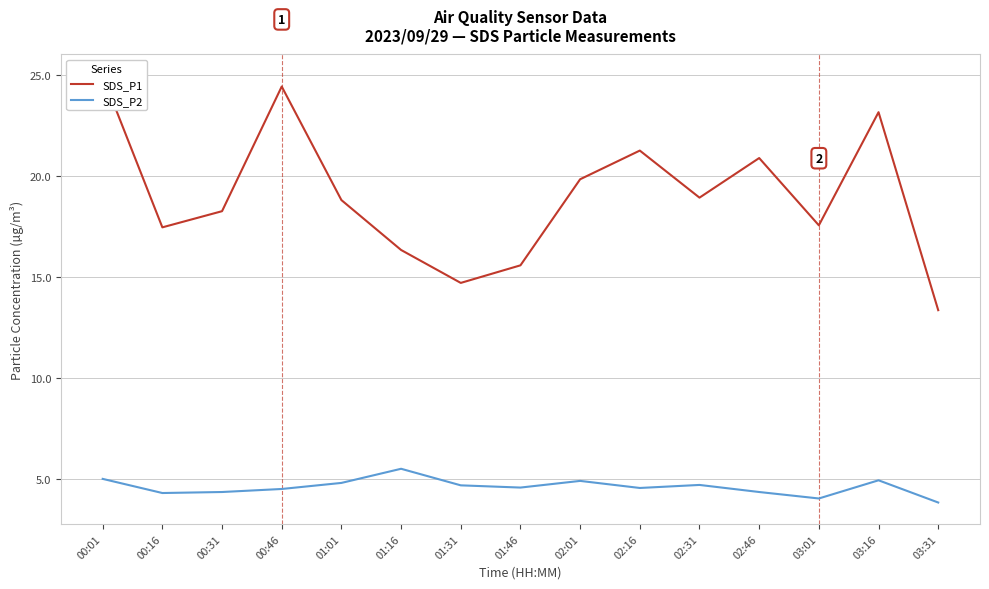

Count the number of data series in this chart.

2